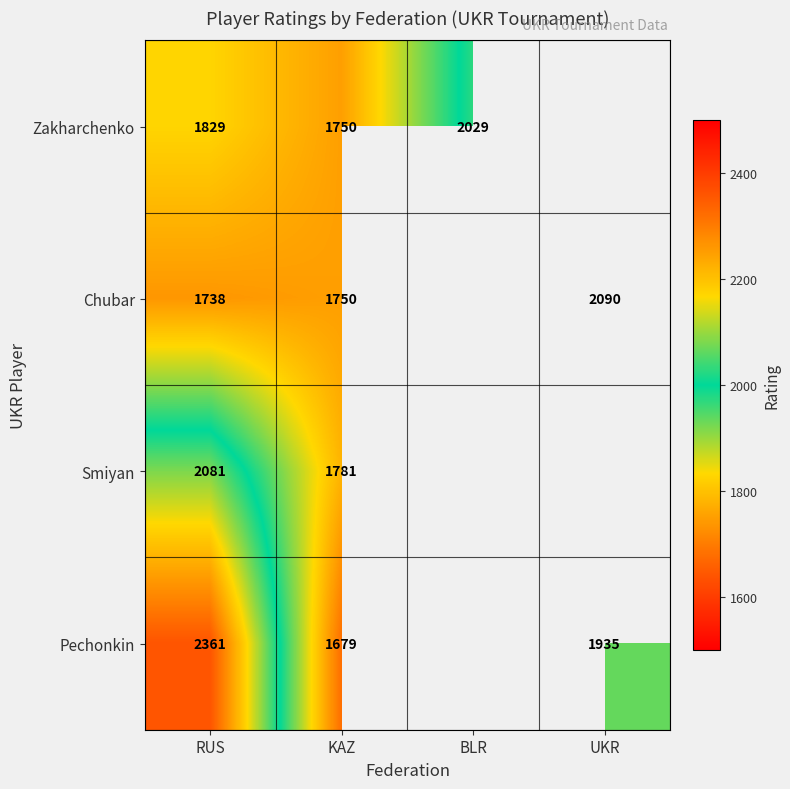

Which series changed the most between RUS and KAZ?

Pechonkin